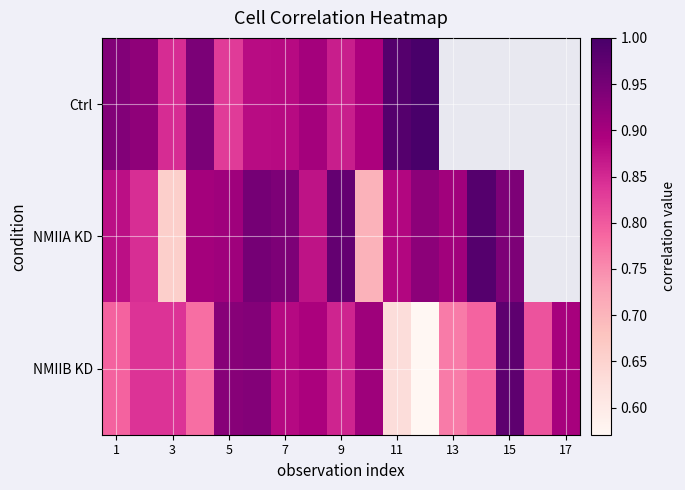

Is it true that NMIIB KD equals 0.4 at 7?

False